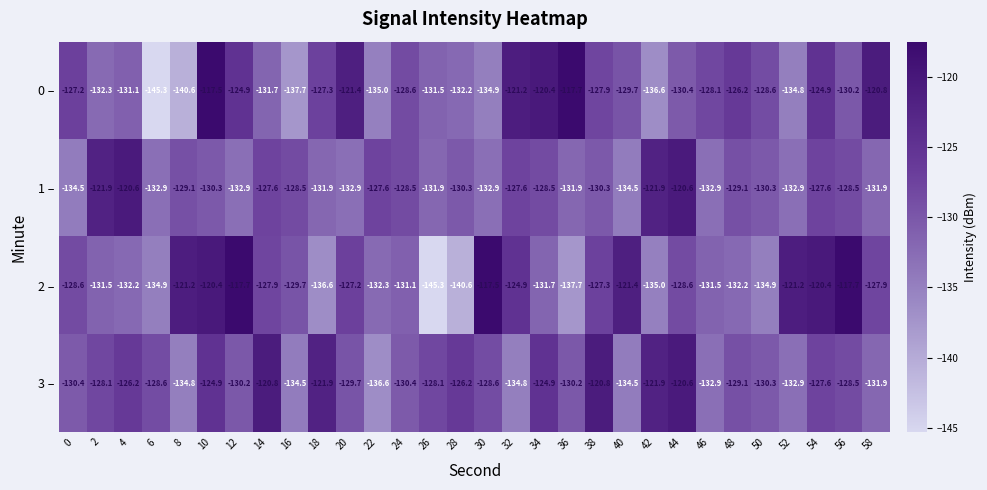

Is the value of 1 – at 10 greater than the value of 2 – at 24?

Yes